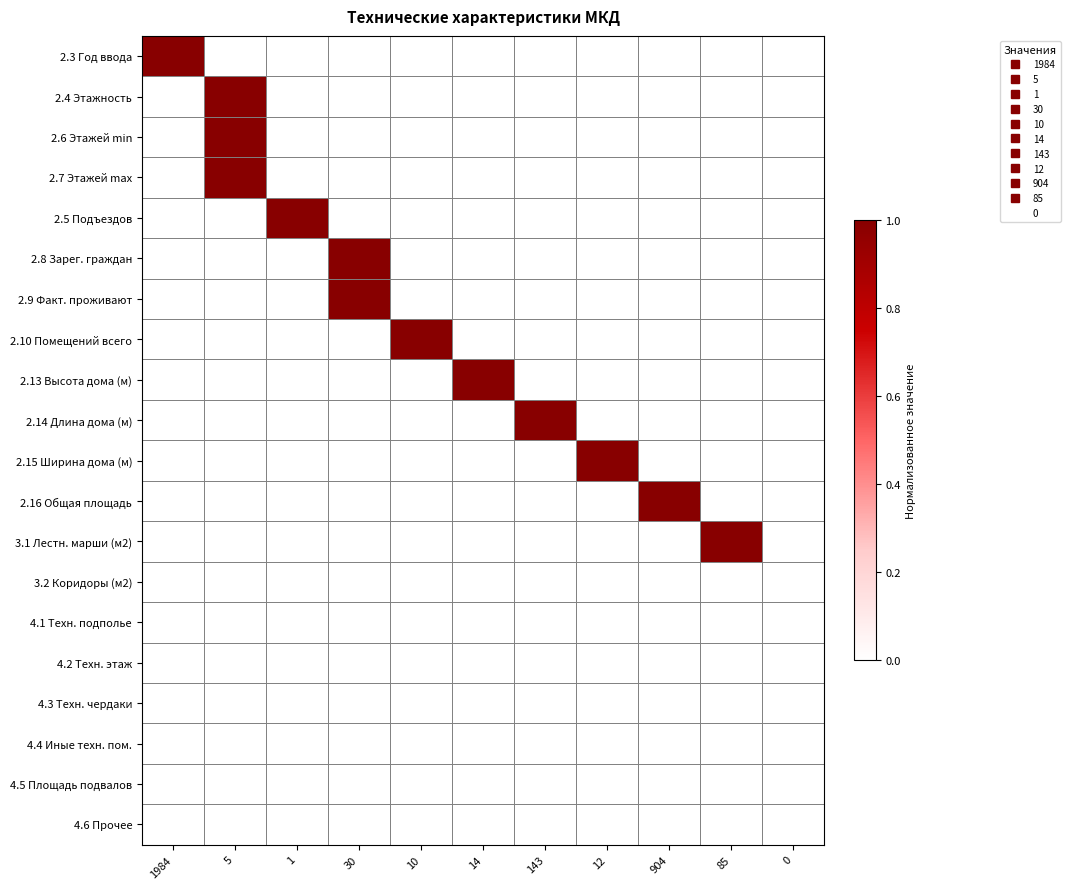

Which category has the lowest value across all series?

5